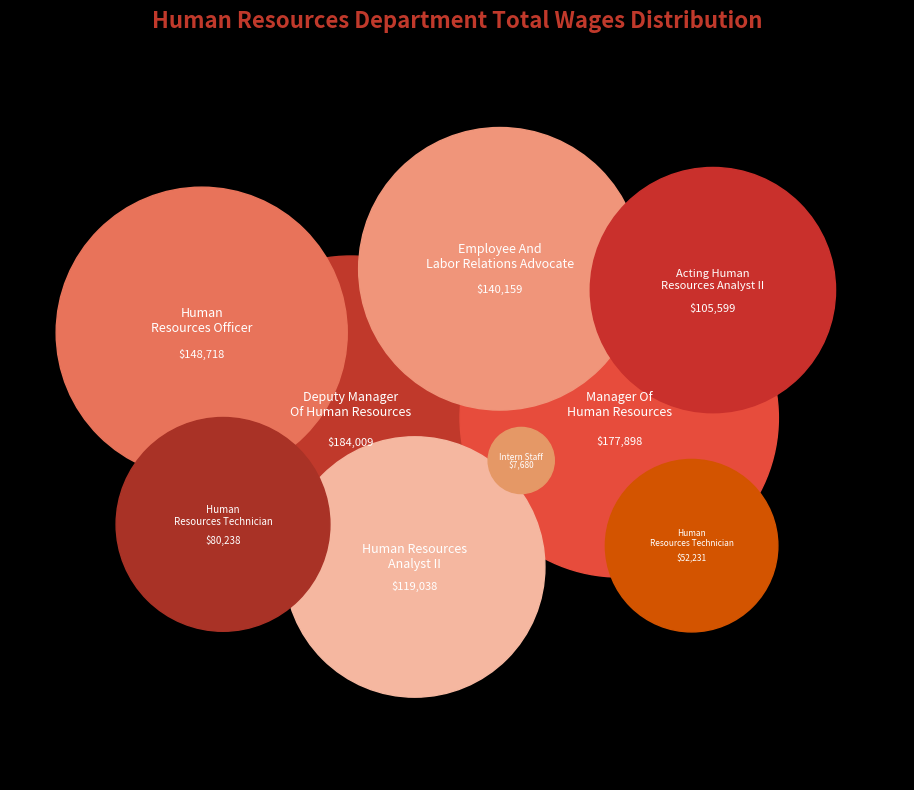

To the nearest percent, what is the difference between the largest and smallest slice percentages?

17%